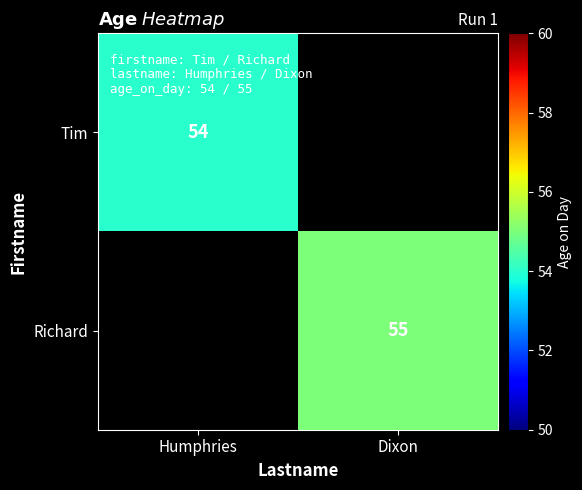

The Richard series shows 15 at Dixon. True or false?

False